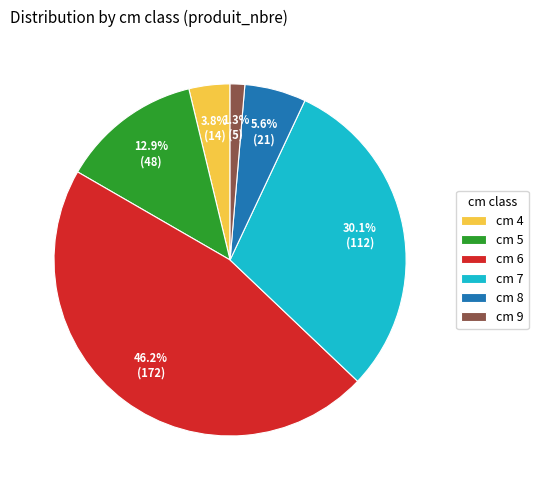

What portion of the pie excludes cm 5?

87.1%